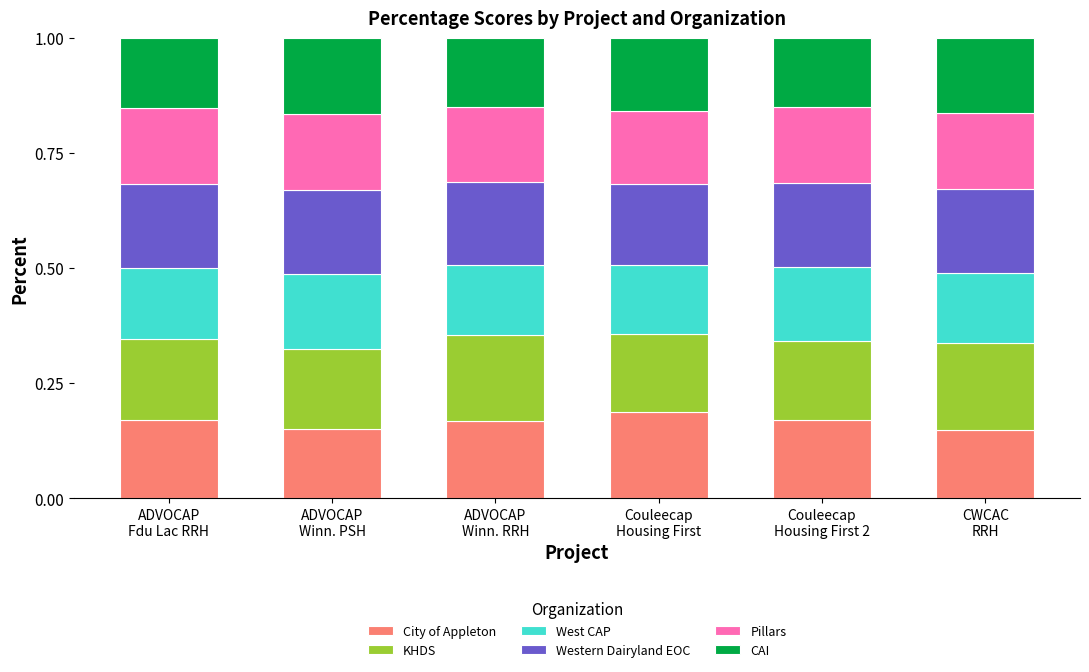

How many City of Appleton values are between 0 and 1?

6